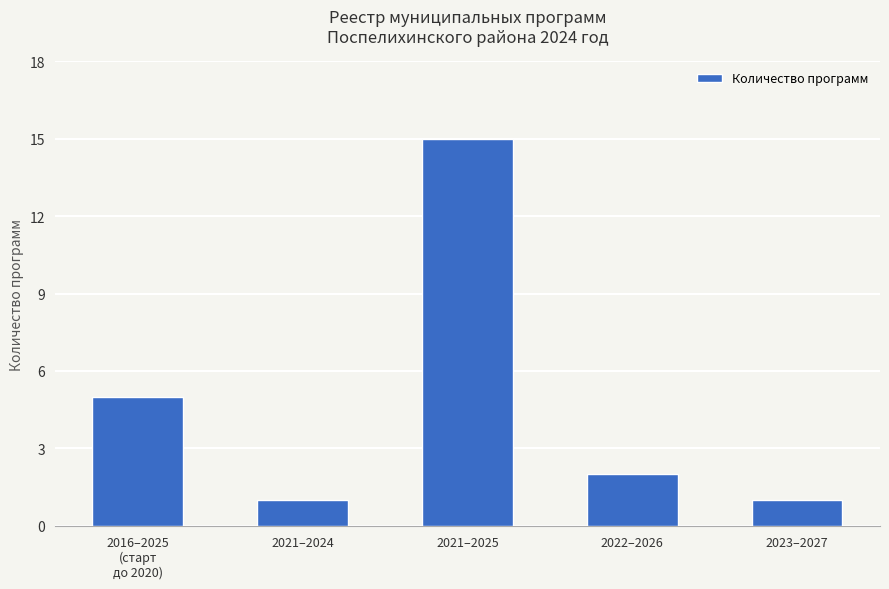

The chart shows a value of 2 at 2022–2026. True or false?

True